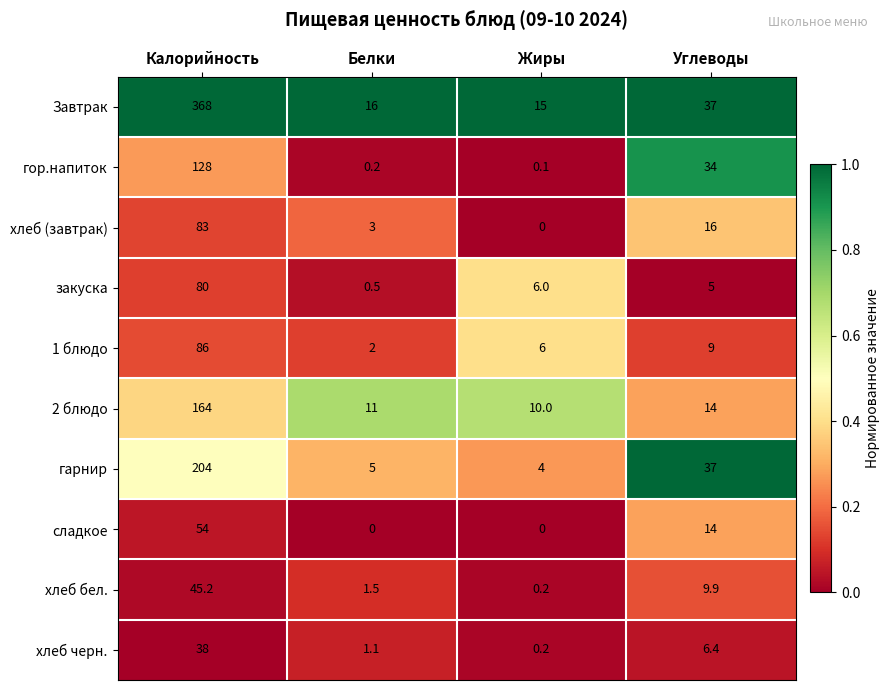

Where does the хлеб бел. series first go above 9?

Калорийность